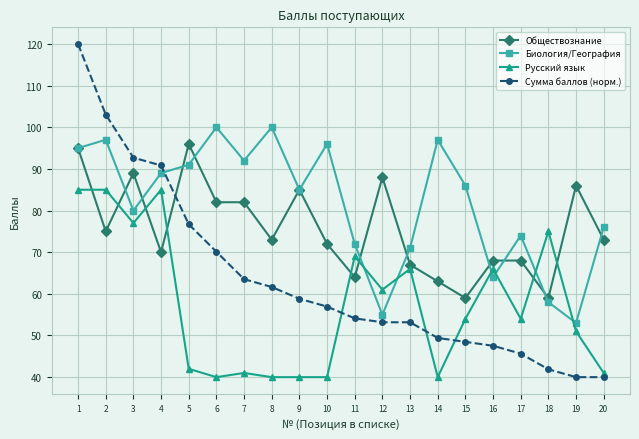

What is the sum of all Биология/География values?

1631.0